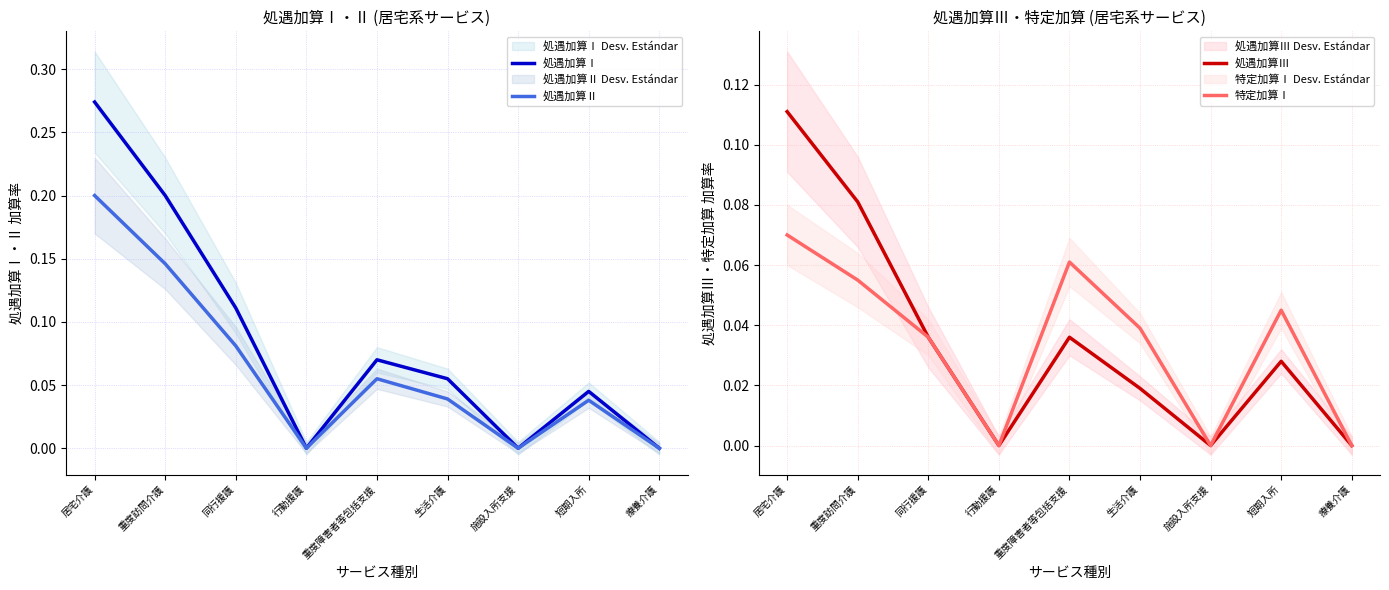

Rank the series by their maximum value, from lowest to highest.

特定加算Ⅰ, 処遇加算Ⅲ, 処遇加算Ⅱ, 処遇加算Ⅰ